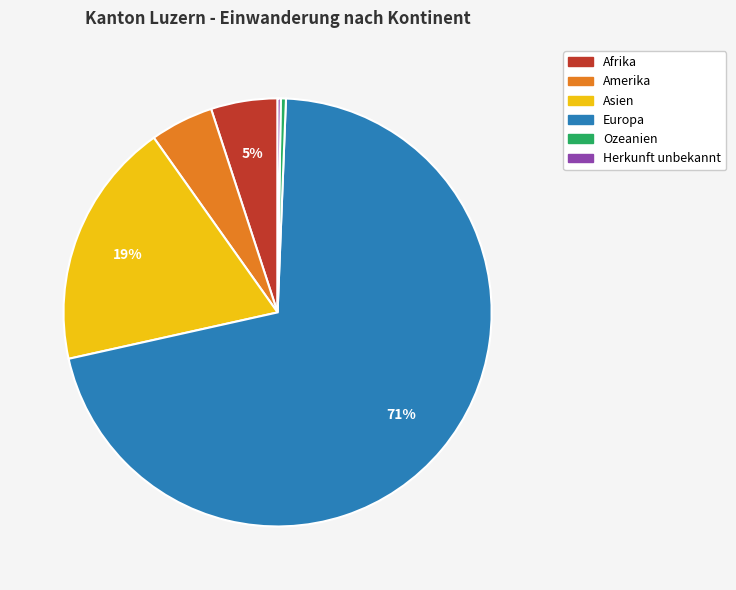

What is the majority slice?

Europa